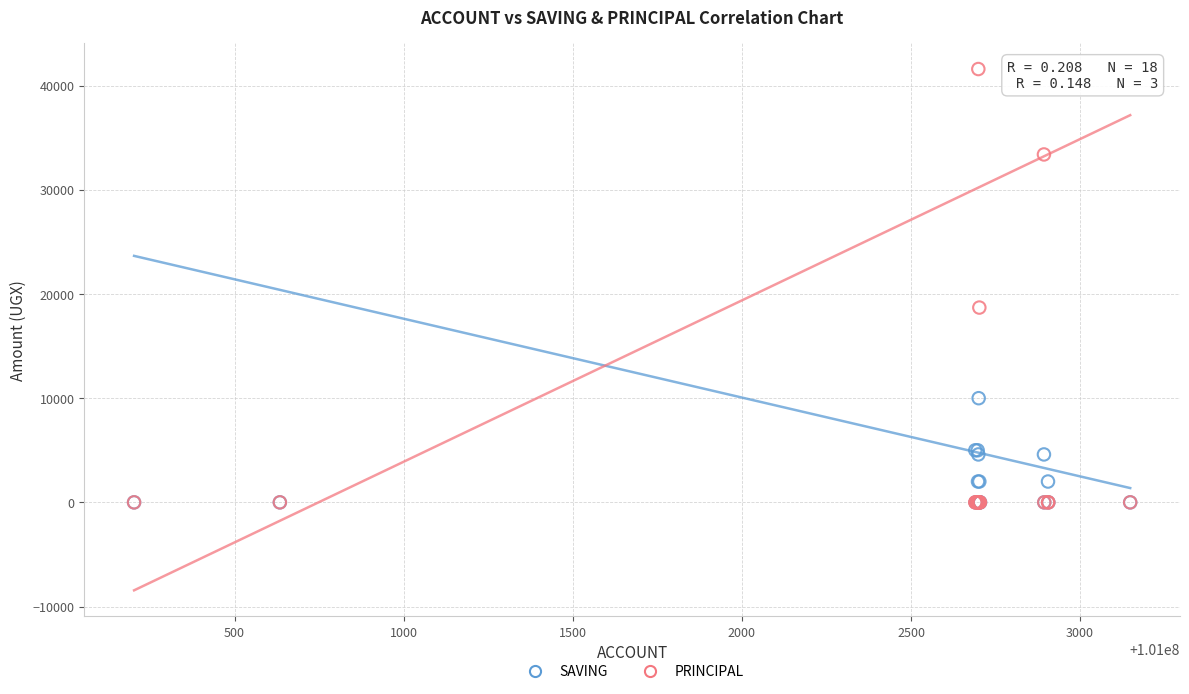

Across all series, what Y value is closest to 20800?

18700